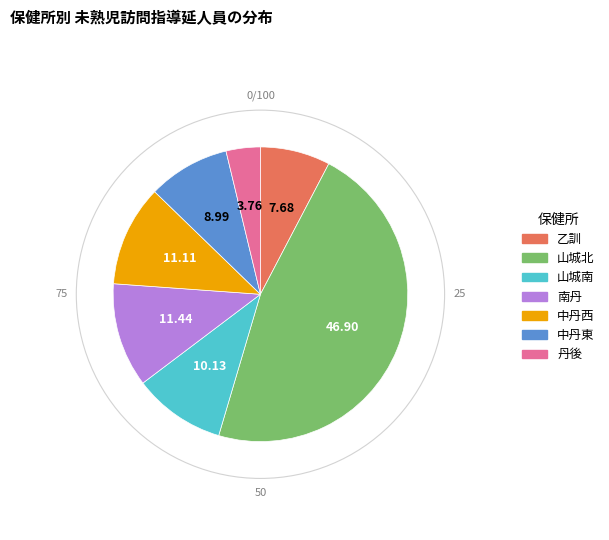

Do 山城北 and 中丹東 together represent more than half of the pie?

Yes